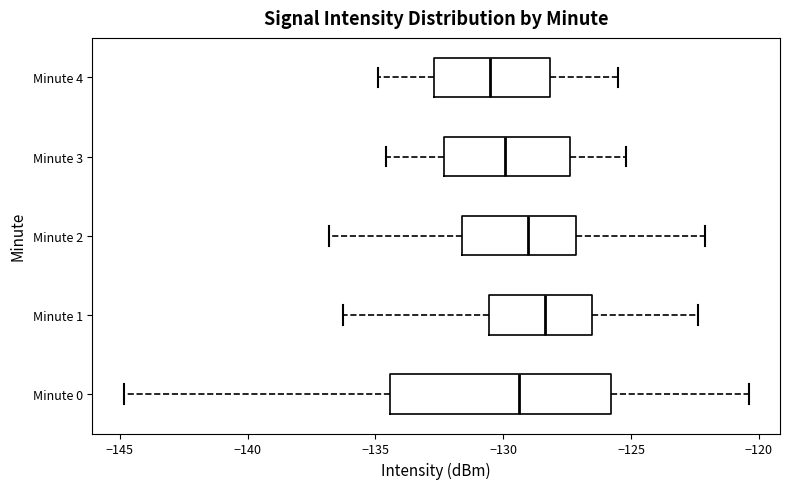

Which box is the widest, from its left edge to its right edge?

Minute 0